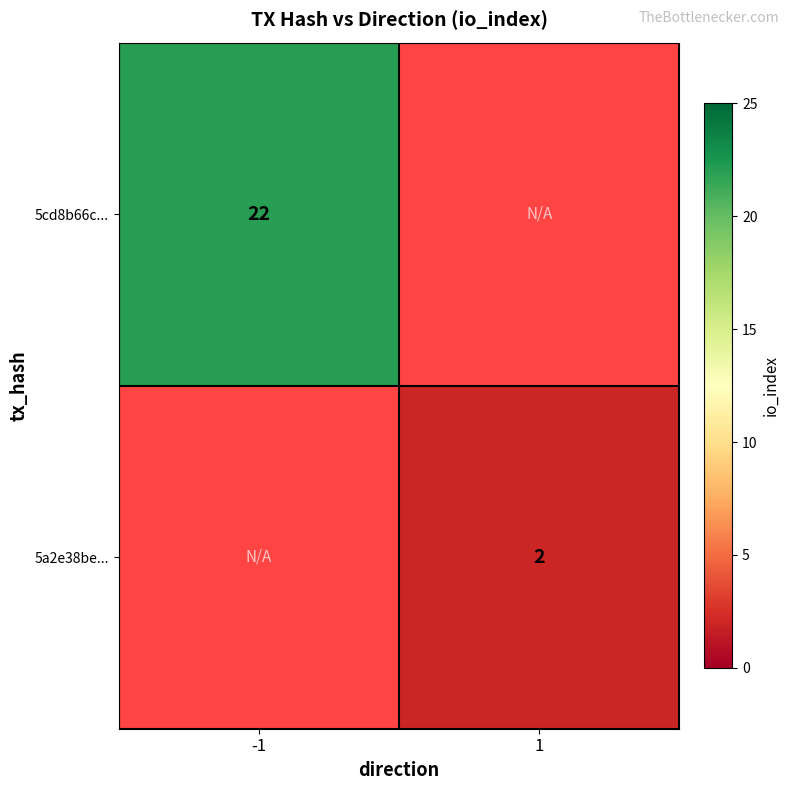

The value of 5a2e38be... at 1 is 2. True or false?

True